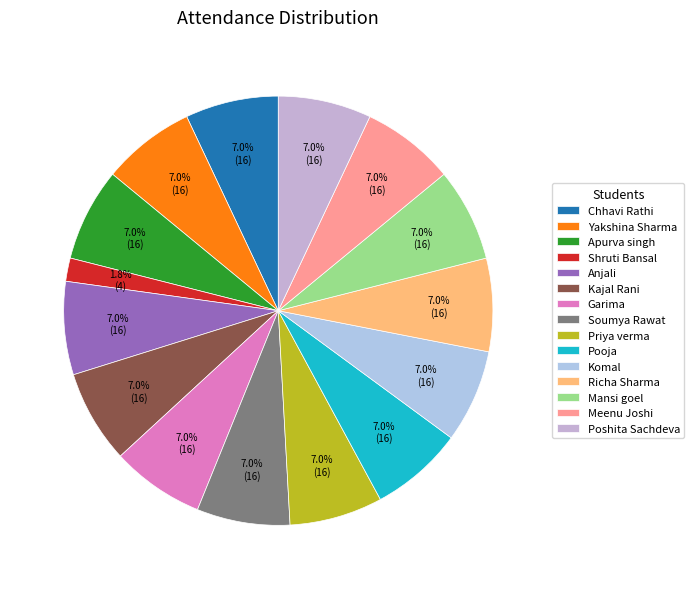

To the nearest percent, what is the difference between the largest and smallest slice percentages?

5%